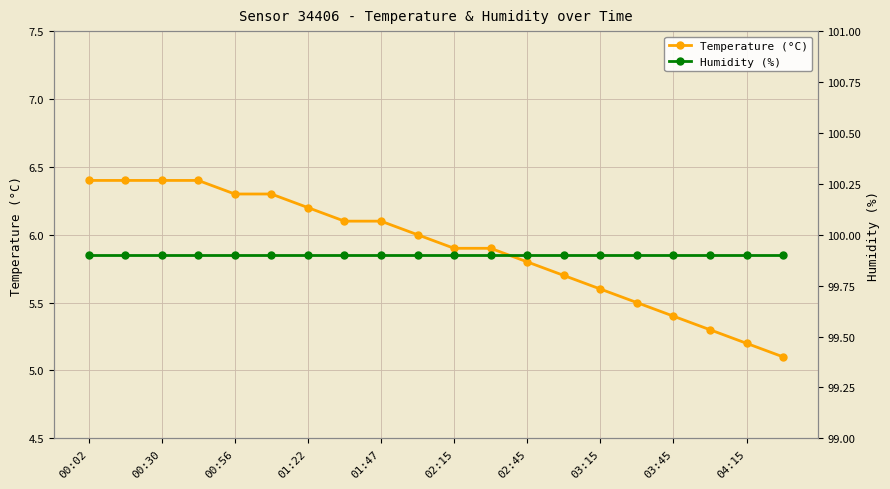

True or false: Temperature (°C) and Humidity (%) cross at least once.

False